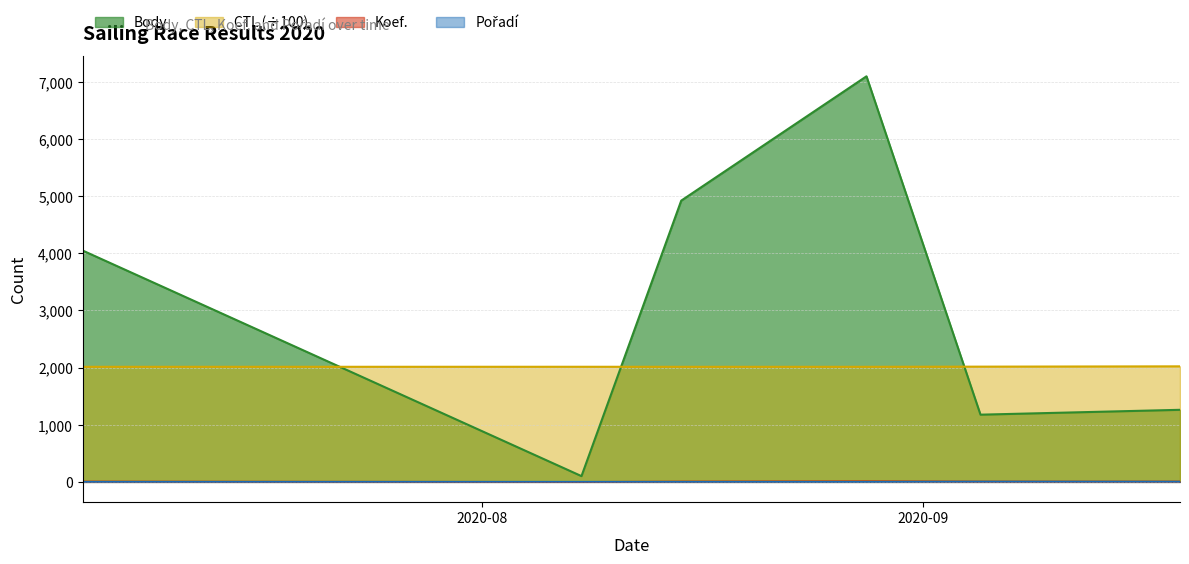

What are all the series names shown in the legend?

Body, CTL, Koef., Pořadí